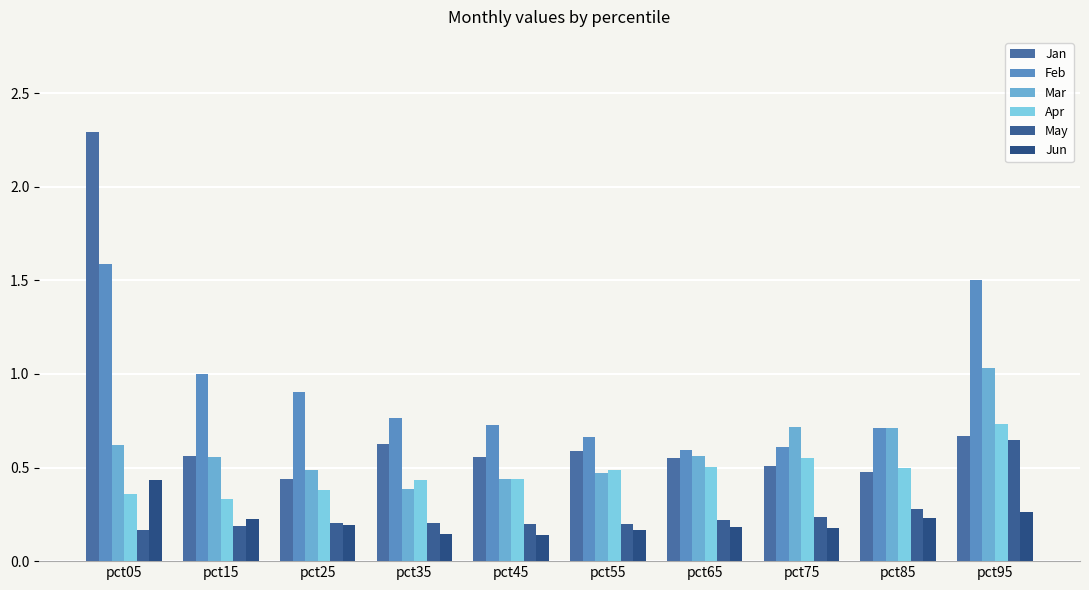

At which category is the sum across all series the highest?

pct05